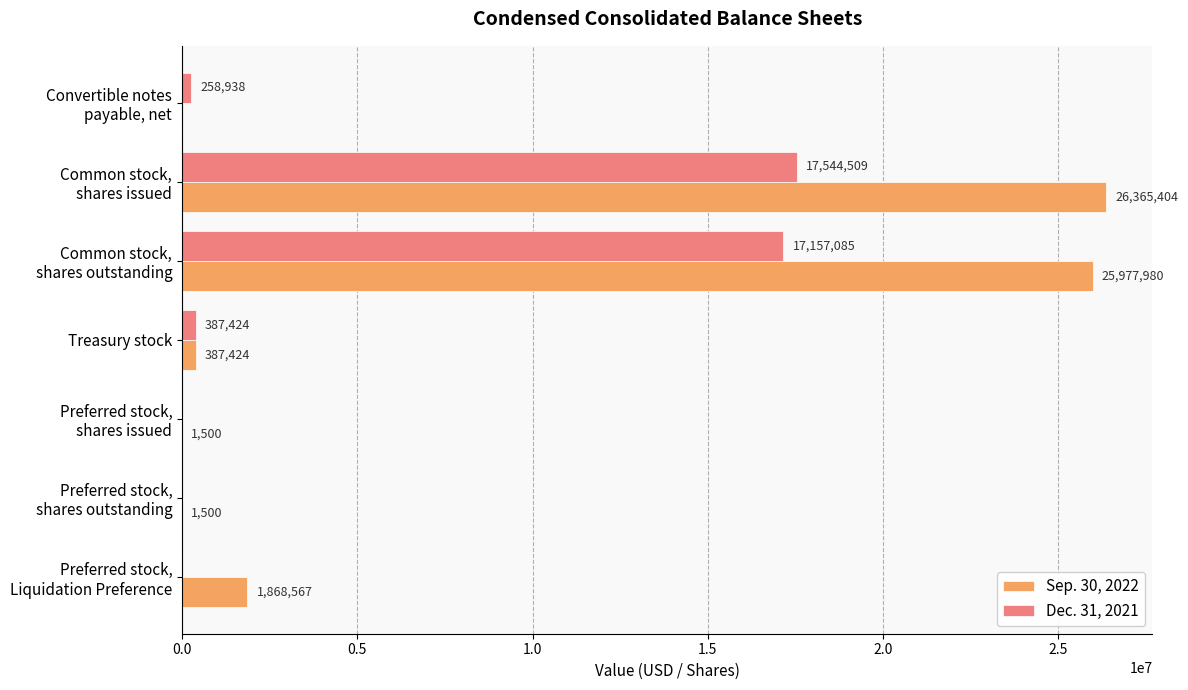

Which category has the highest value in the Dec. 31, 2021 series?

Common stock,
shares issued